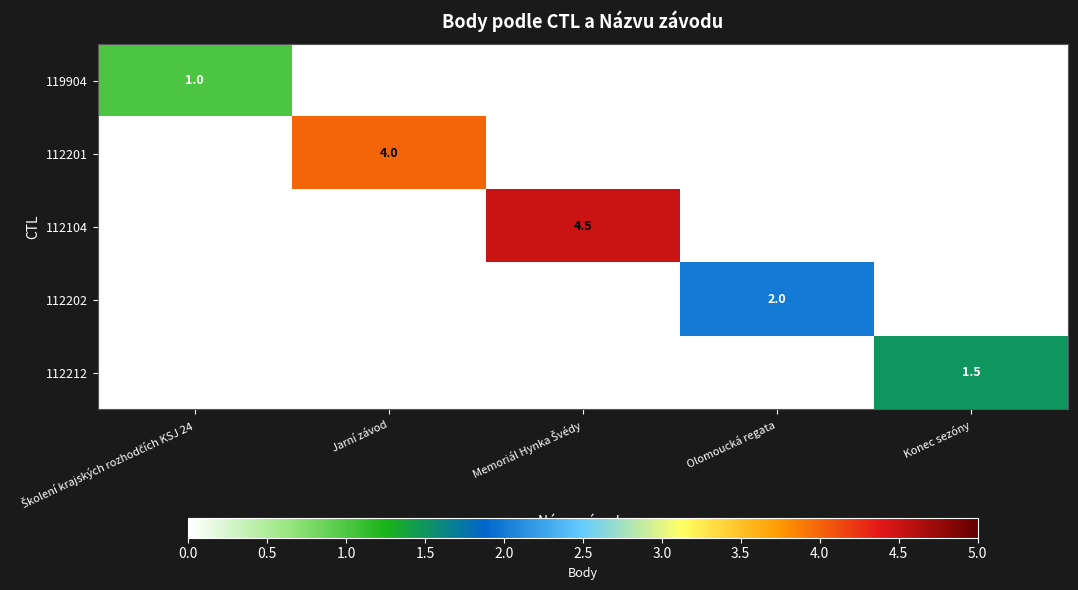

Is it true that 112201 equals 2.1 at Jarní závod?

False